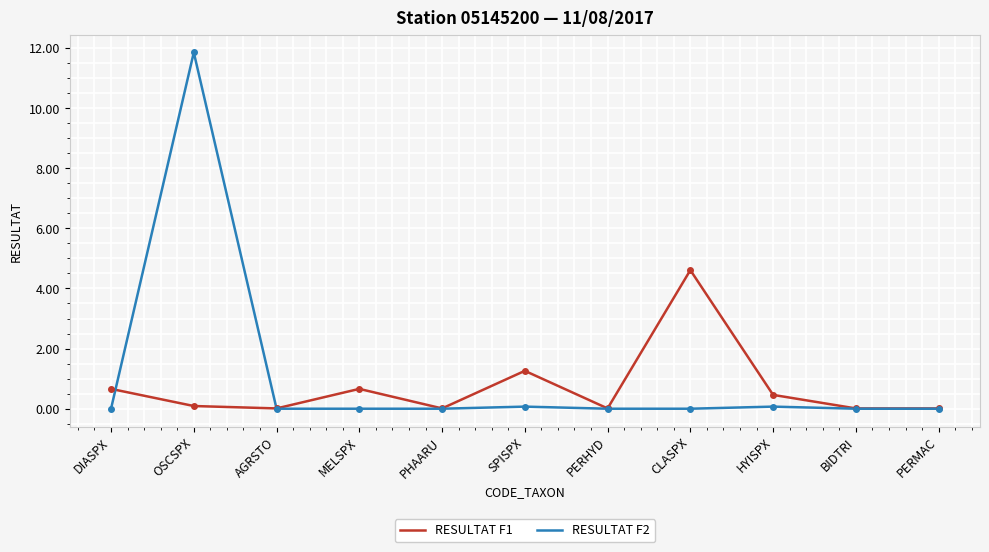

Between which two adjacent categories do RESULTAT F1 and RESULTAT F2 first intersect?

DIASPX and OSCSPX